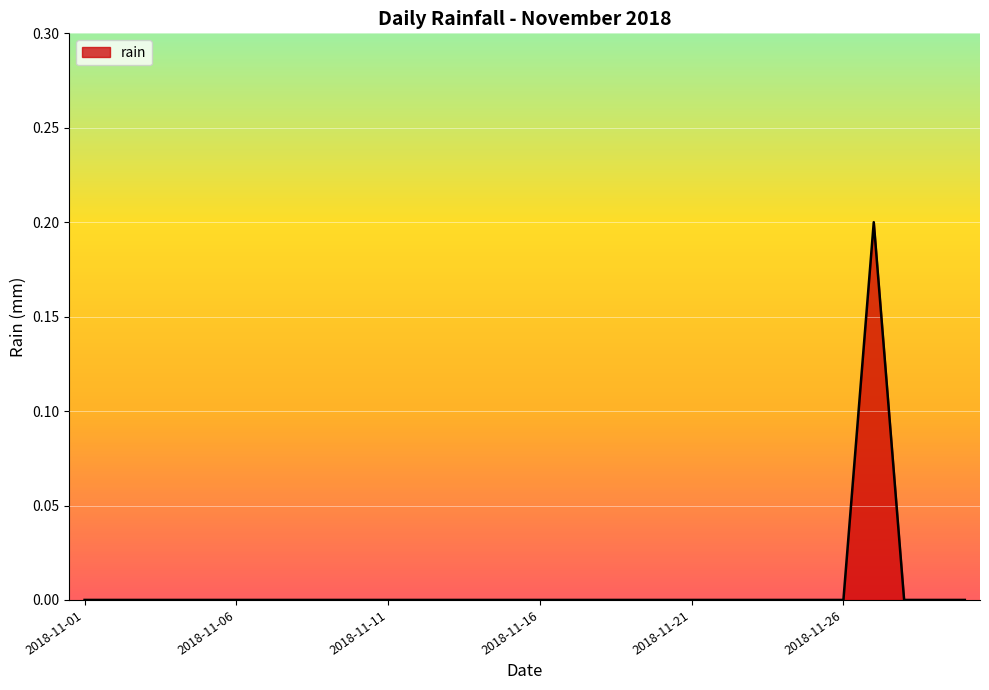

Does the chart display data point markers on the line(s)?

No